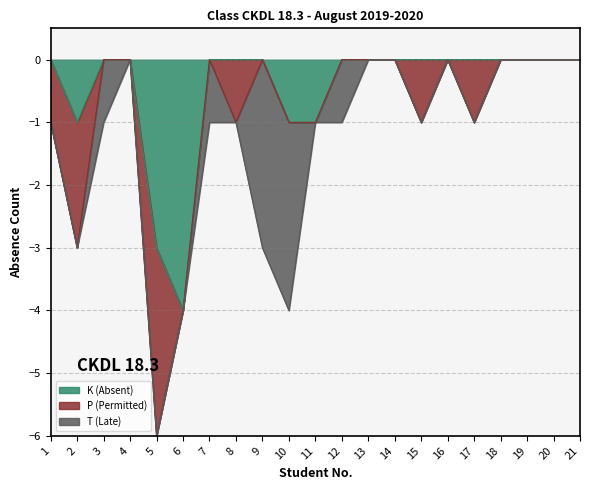

Reading right to left, what are all the values shown in this chart?

K (Absent): 0	0	0	0	0	0	0	0	0	0	1	1	0	0	0	4	3	0	0	1	0
P (Permitted): 0	0	0	0	1	0	1	0	0	0	0	0	0	1	0	0	3	0	0	2	1
T (Late): 0	0	0	0	0	0	0	0	0	1	0	3	3	0	1	0	0	0	1	0	0